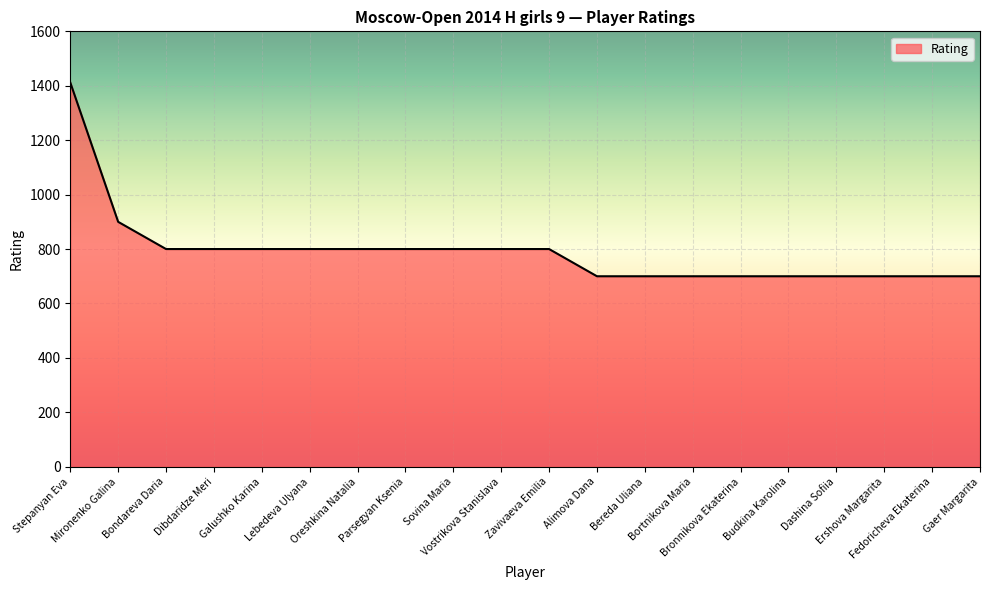

Which has a higher value, Stepanyan Eva or Bronnikova Ekaterina?

Stepanyan Eva